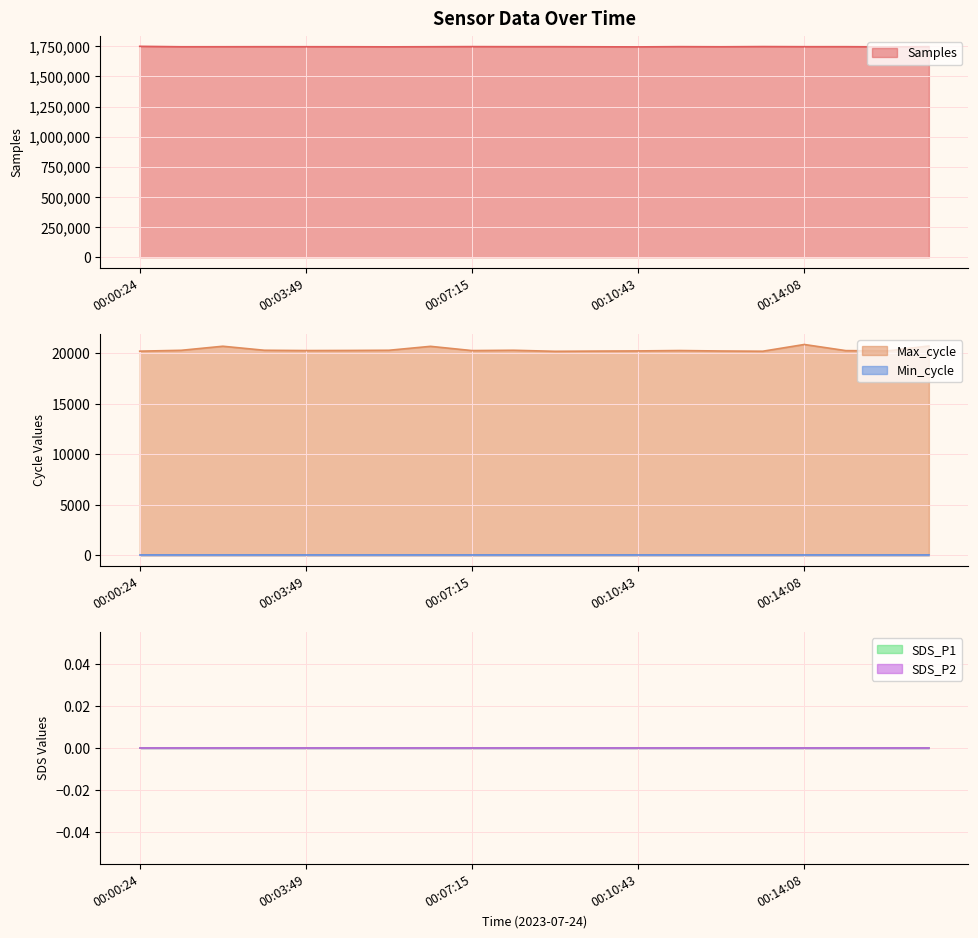

What are all the series names shown in the legend?

Samples, Max_cycle, Min_cycle, SDS_P1, SDS_P2